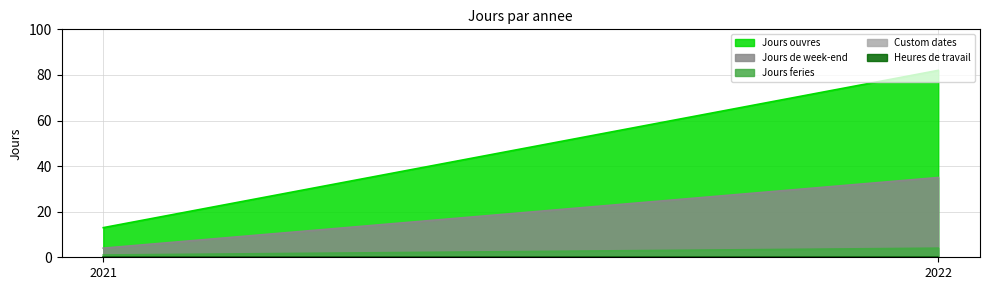

What are all the series names shown in the legend?

Jours ouvres, Jours de week-end, Jours feries, Custom dates, Heures de travail